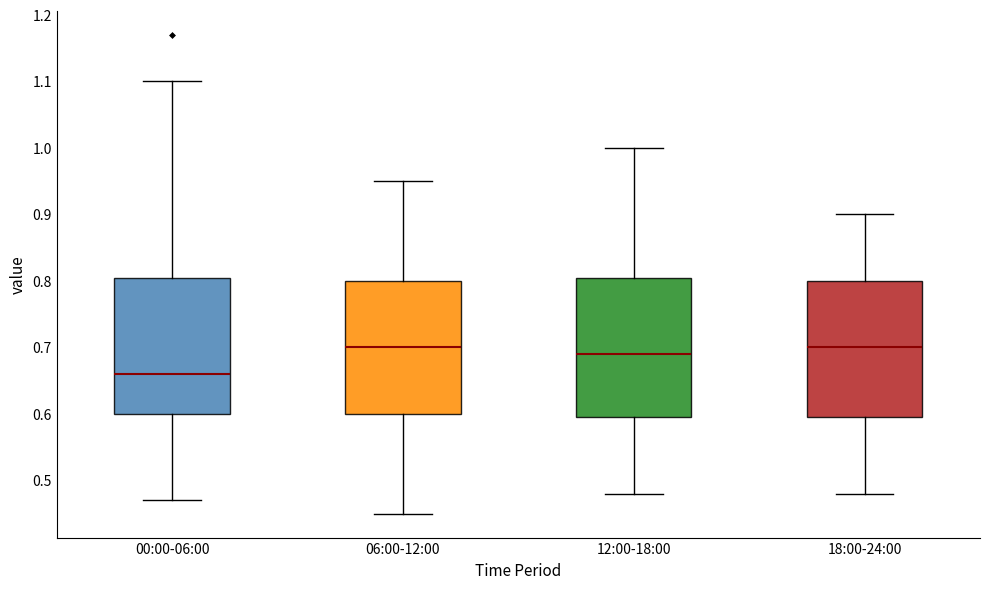

Reading left to right, transcribe this box plot: for each box, give where its median line is, the range the box spans, and where its two whiskers end, as read against the y-axis. The values are not printed on the chart, so give them approximately, as read against the axis.

00:00-06:00: median 0.66, box 0.60 to 0.81, whiskers 0.47 to 1.10
06:00-12:00: median 0.70, box 0.60 to 0.80, whiskers 0.45 to 0.95
12:00-18:00: median 0.69, box 0.60 to 0.81, whiskers 0.48 to 1.00
18:00-24:00: median 0.70, box 0.60 to 0.80, whiskers 0.48 to 0.90